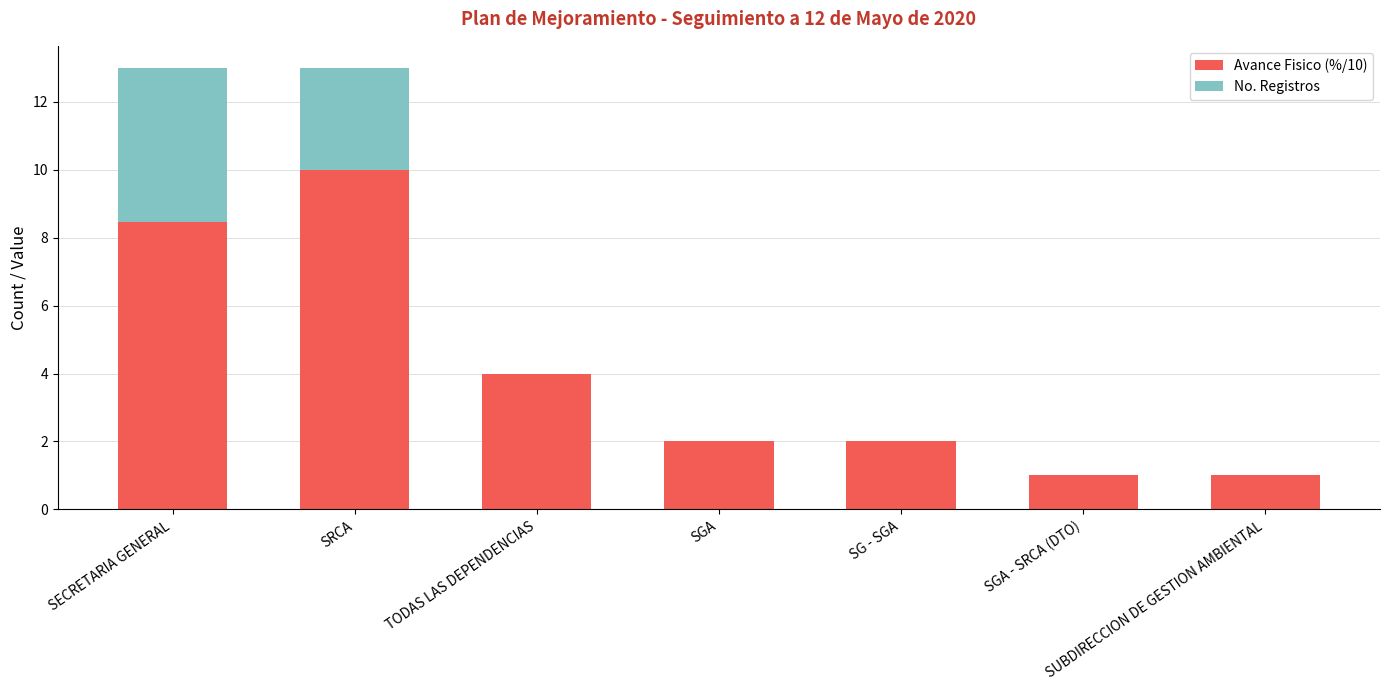

Read the Avance Fisico (%/10) value at SGA - SRCA (DTO).

1.0